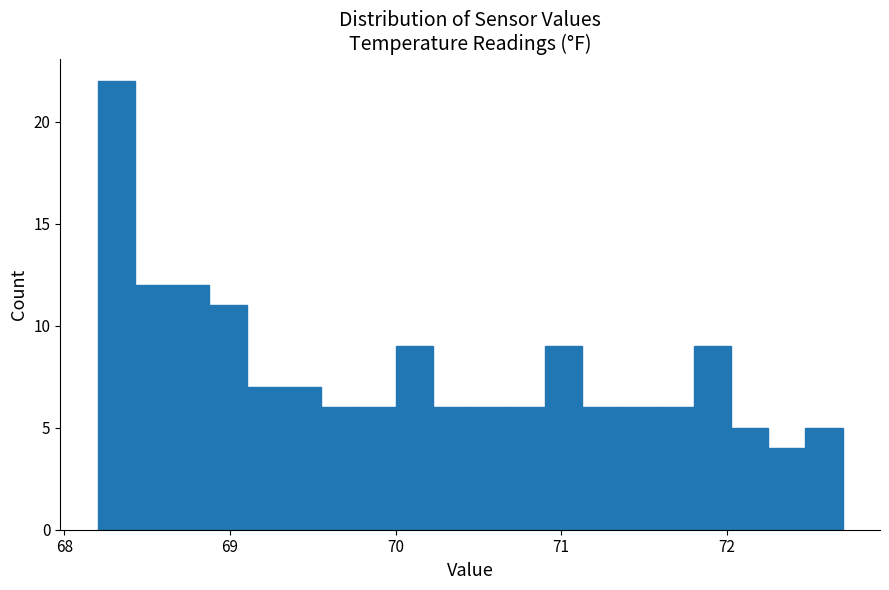

Around what value on the x-axis is the tallest bar? Give the approximate position of its centre, as read against the axis.

68.3